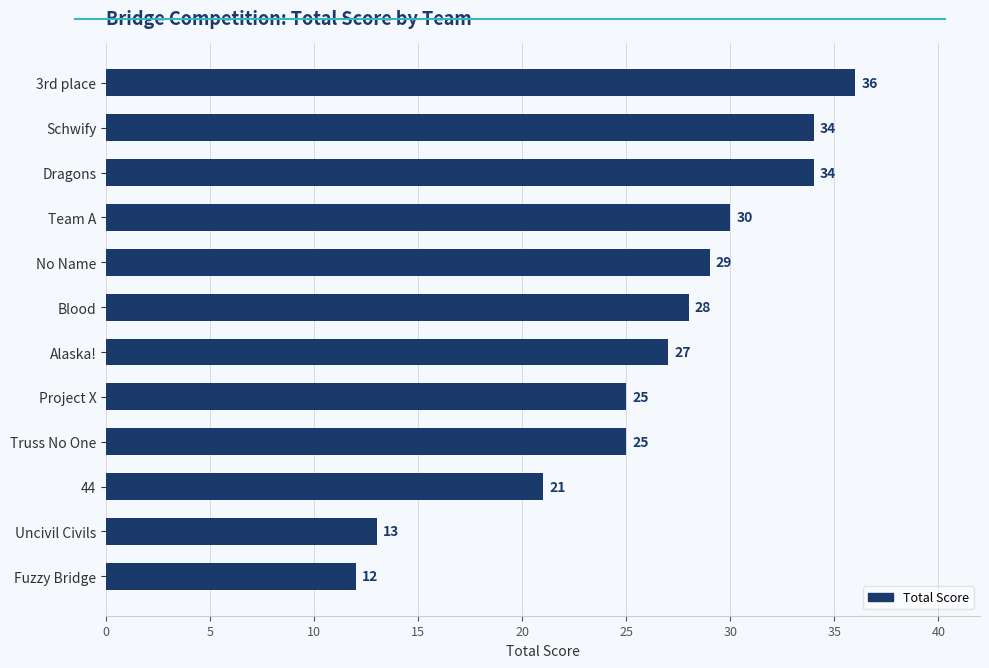

What is the smallest value displayed?

12